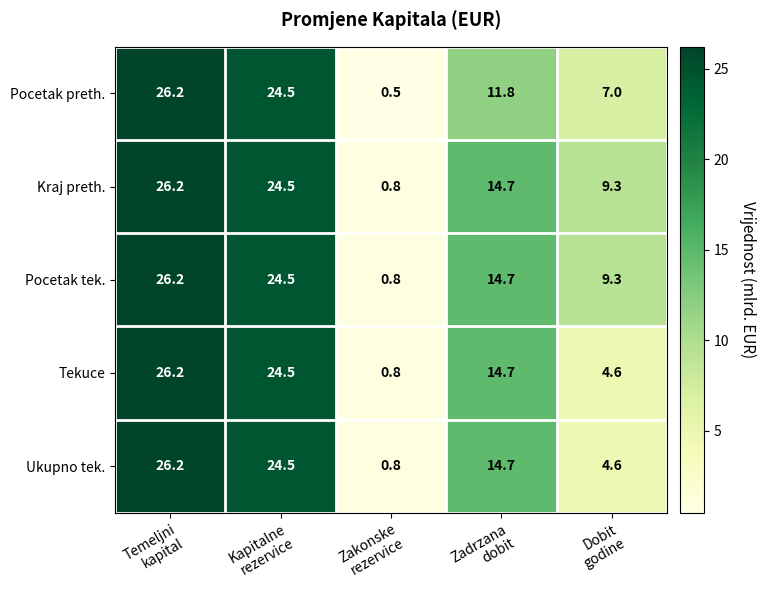

What is the maximum value for Tekuce?

26.2